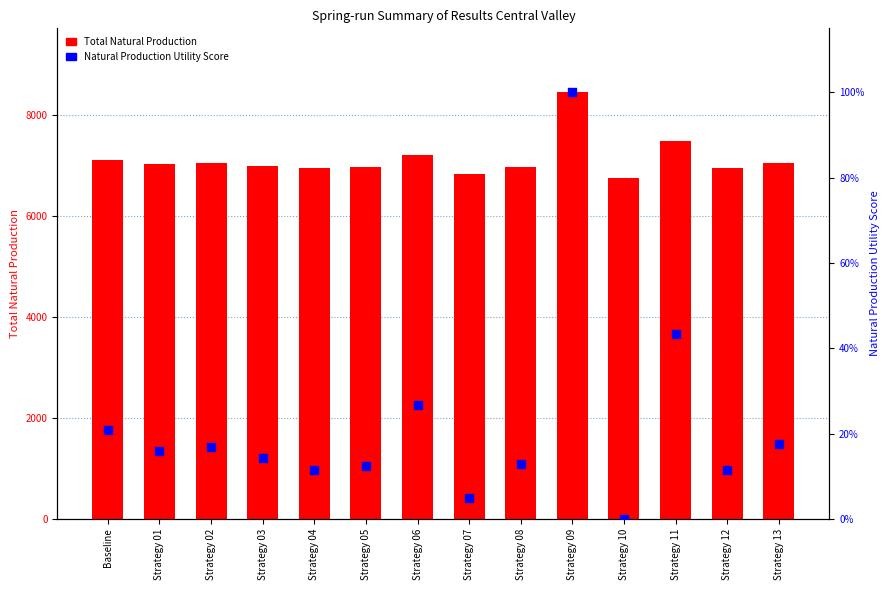

Is the value of Natural Production Utility Score at Strategy 04 greater than the value of Total Natural Production at Strategy 13?

No